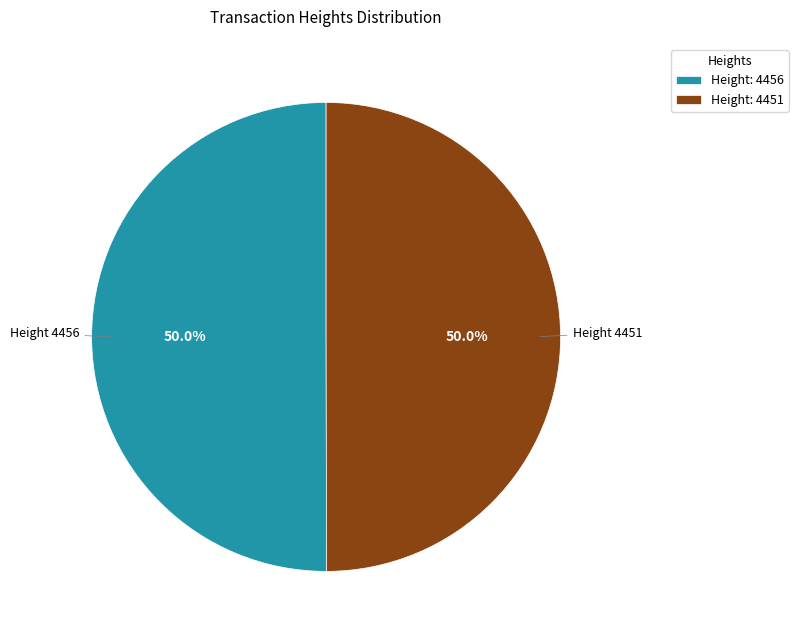

What portion of the pie excludes Height: 4456?

50.0%